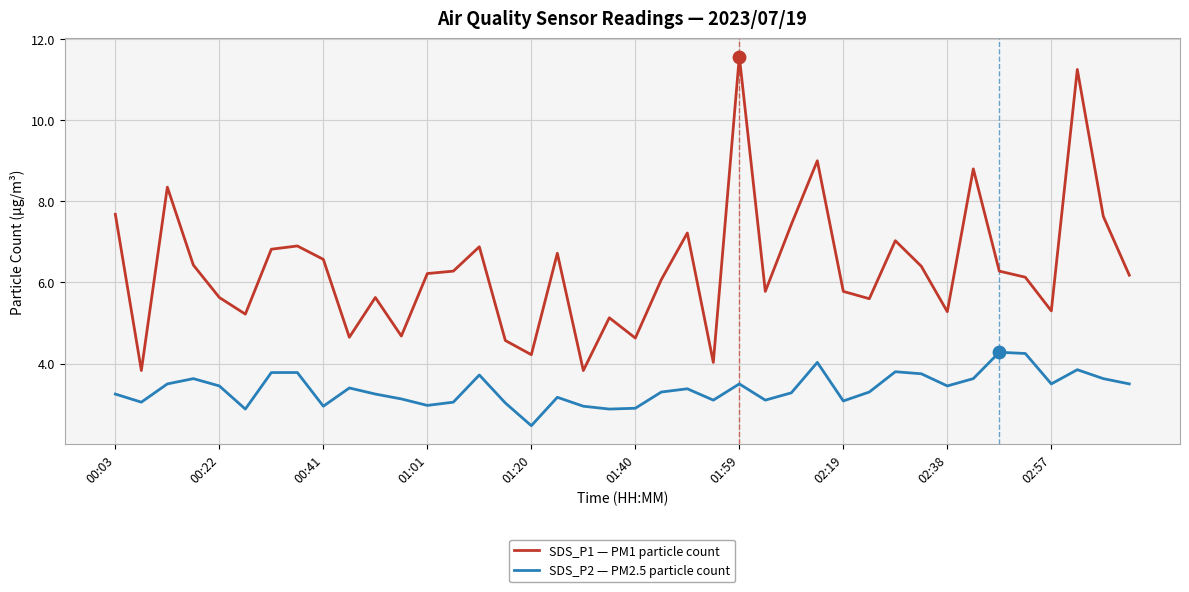

Which series has the largest total across all categories?

SDS_P1 — PM1 particle count